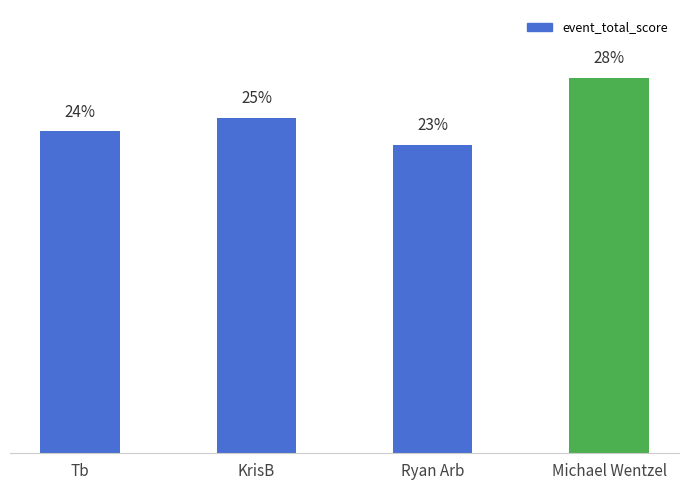

What is the label of the 2nd bar from the left?

KrisB